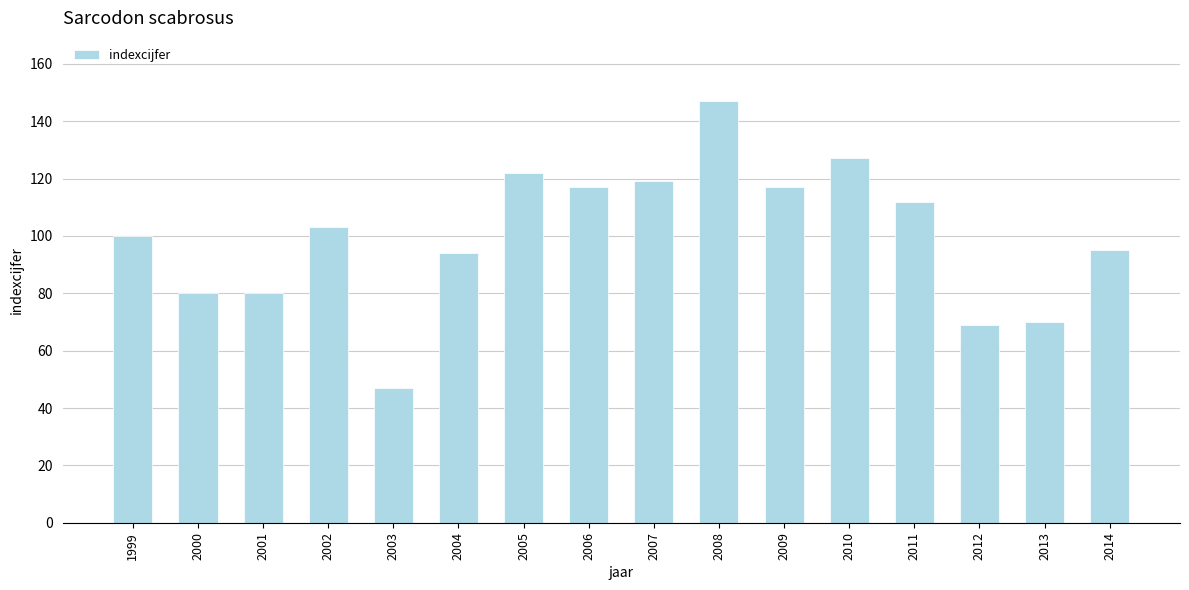

The chart shows a value of 80 at 2001. True or false?

True